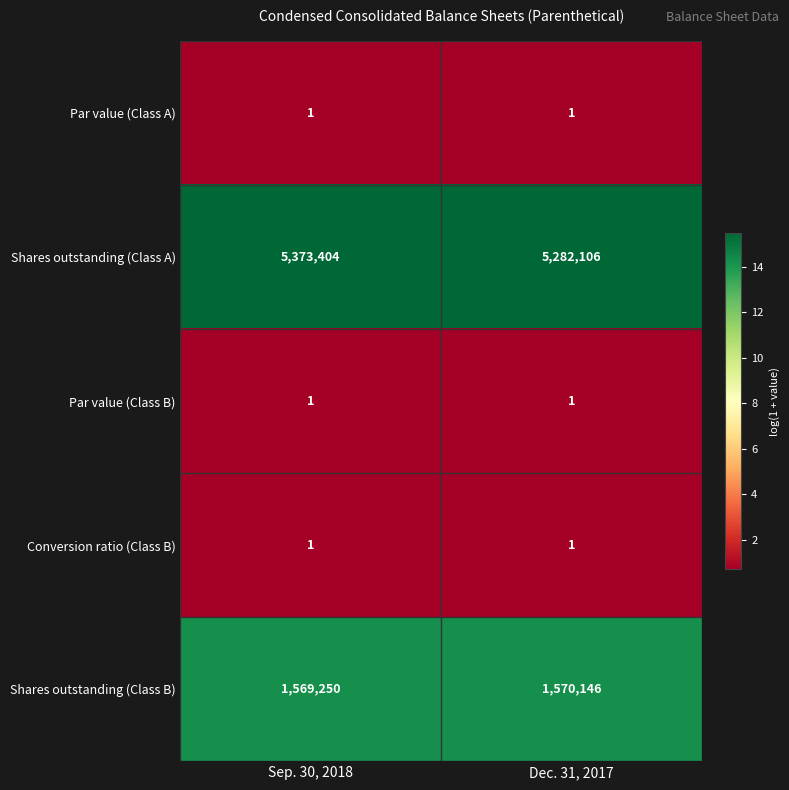

Which series has the largest range (max minus min)?

Shares outstanding (Class A)